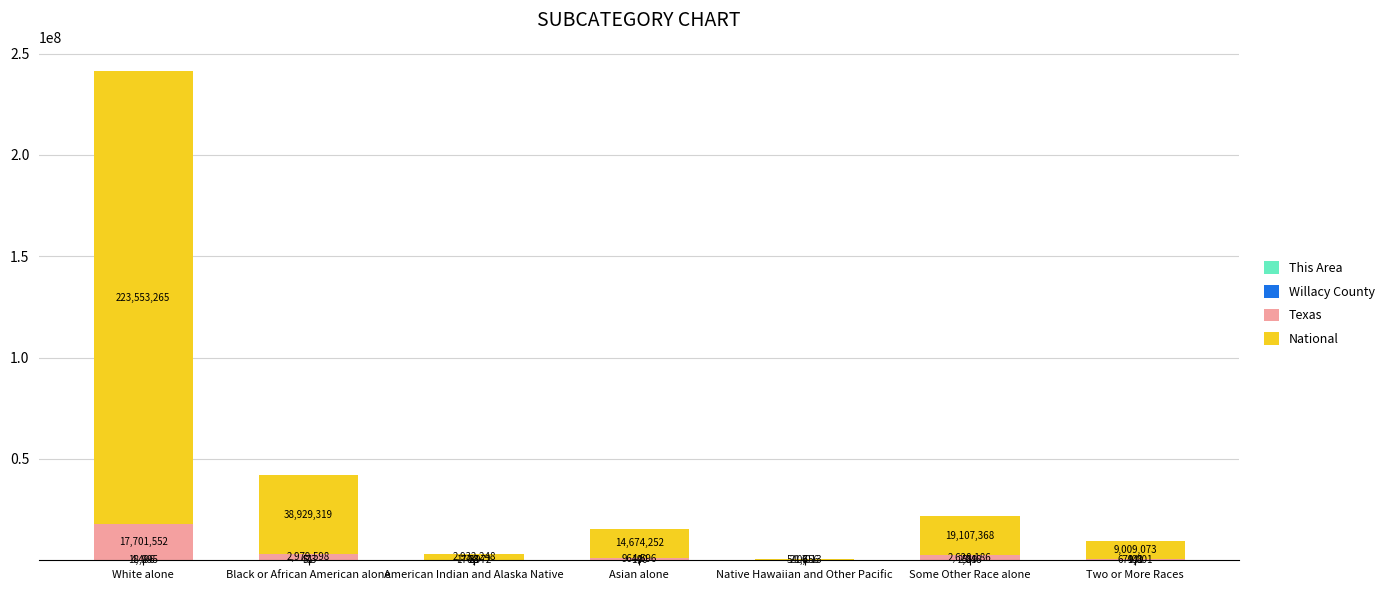

How many series are shown in this chart?

4